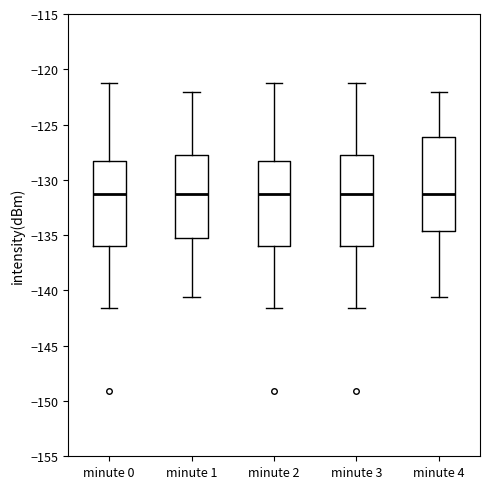

Reading left to right, read every box against the y-axis: the position of its median line, the range the box covers, and the ends of its whiskers. The values are not printed on the chart, so give them approximately, as read against the axis.

minute 0: median -131.0, box -136.0 to -128.5, whiskers -141.5 to -121.0
minute 1: median -131.0, box -135.5 to -128.0, whiskers -140.5 to -122.0
minute 2: median -131.0, box -136.0 to -128.5, whiskers -141.5 to -121.0
minute 3: median -131.0, box -136.0 to -128.0, whiskers -141.5 to -121.0
minute 4: median -131.0, box -134.5 to -126.0, whiskers -140.5 to -122.0